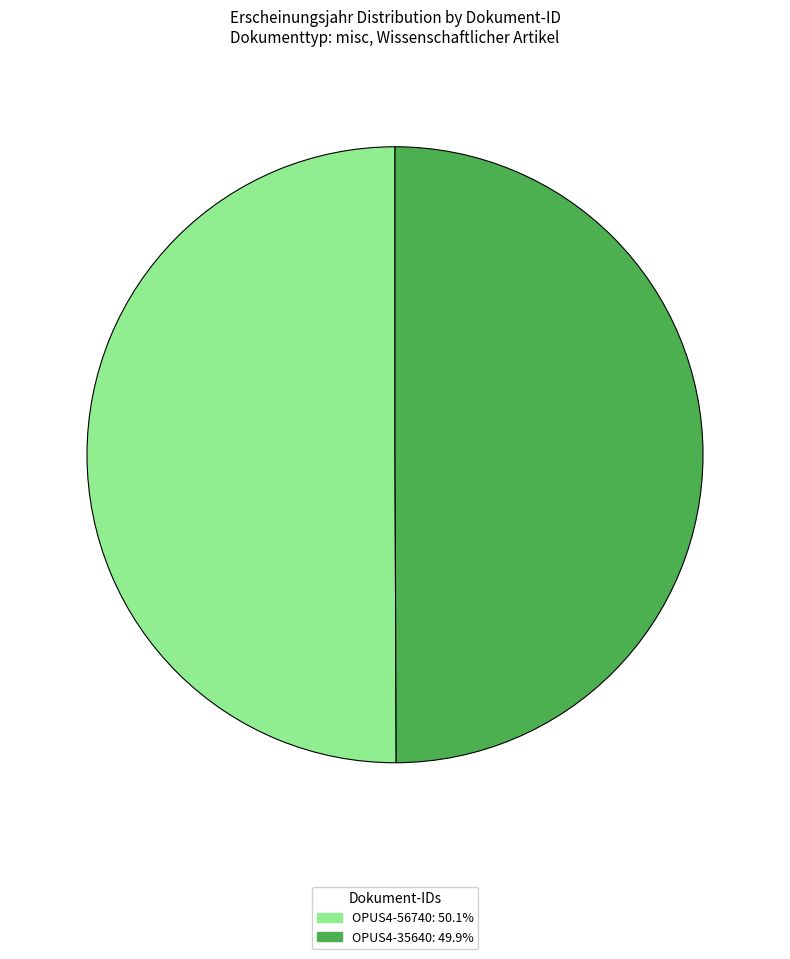

Approximately how many times larger is the value at OPUS4-35640 compared to OPUS4-56740?

1.0